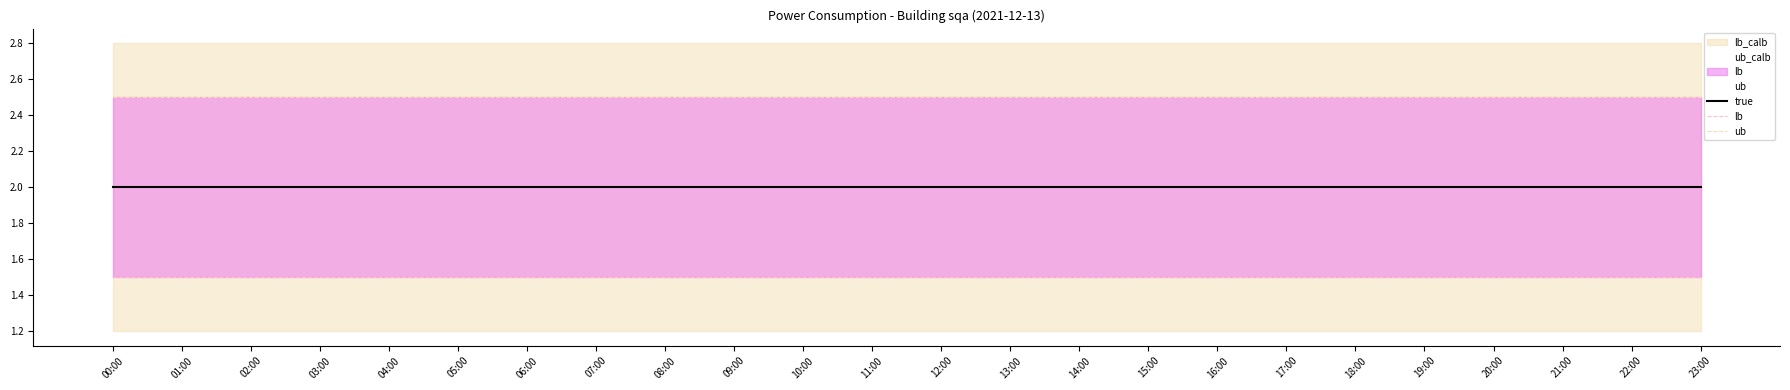

Which has a higher value, 14:00 or 04:00?

14:00